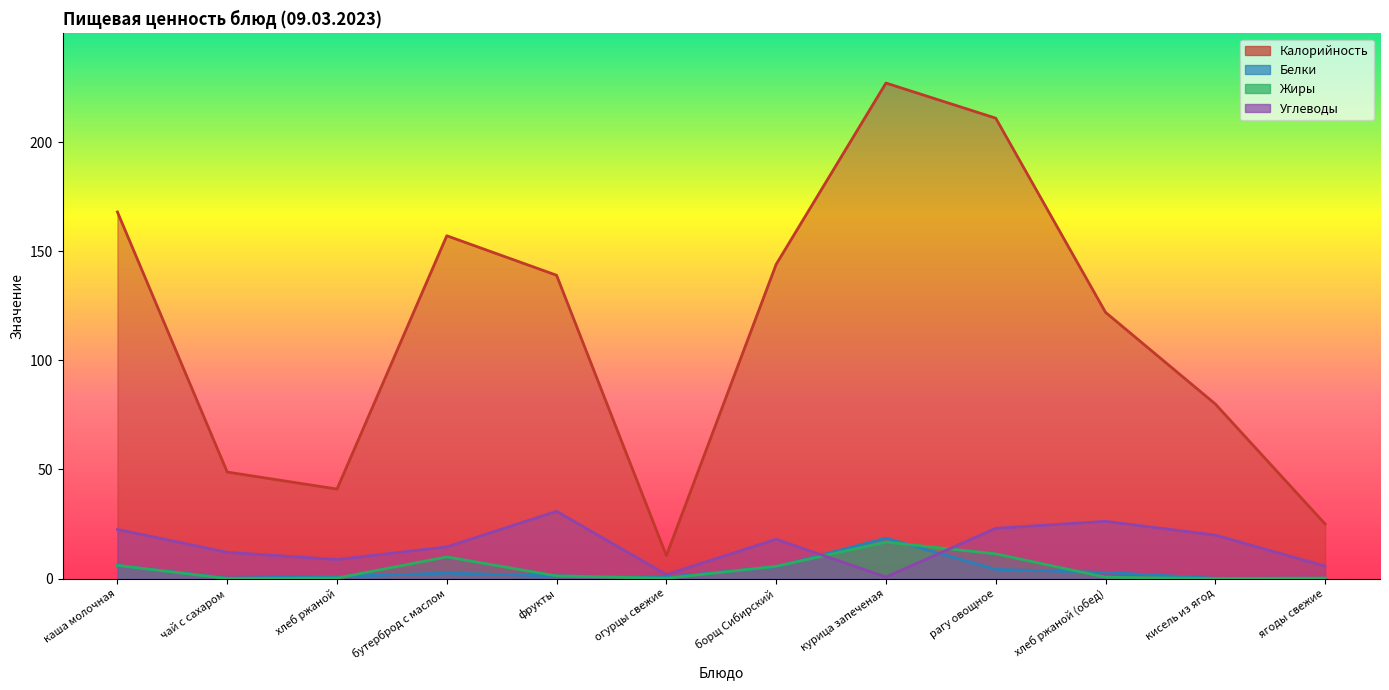

Reading left to right, what are all the values shown in this chart?

Калорийность: 168.0	48.8	41.0	157.1	139.0	10.5	144.0	227.1	211.0	122.0	80.0	25.0
Белки: 6.0	0.2	0.9	2.5	1.2	0.6	5.4	18.5	4.2	2.8	0.1	0.1
Жиры: 6.0	0.0	0.2	9.9	1.2	0.1	5.6	16.7	11.3	0.6	0.0	0.2
Углеводы: 22.5	12.0	8.7	14.5	30.8	1.8	18.0	0.7	23.0	26.2	19.9	5.7